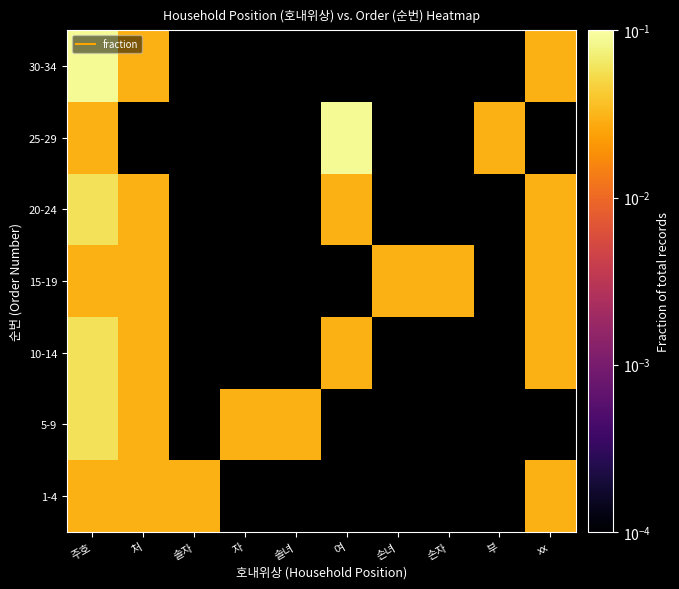

Which has a higher value, 여 or xx?

xx